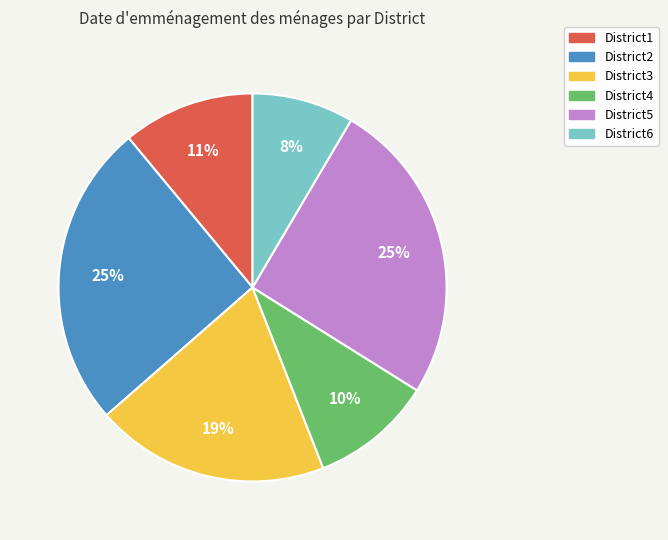

Combined, do District3 and District6 account for over 50%?

No